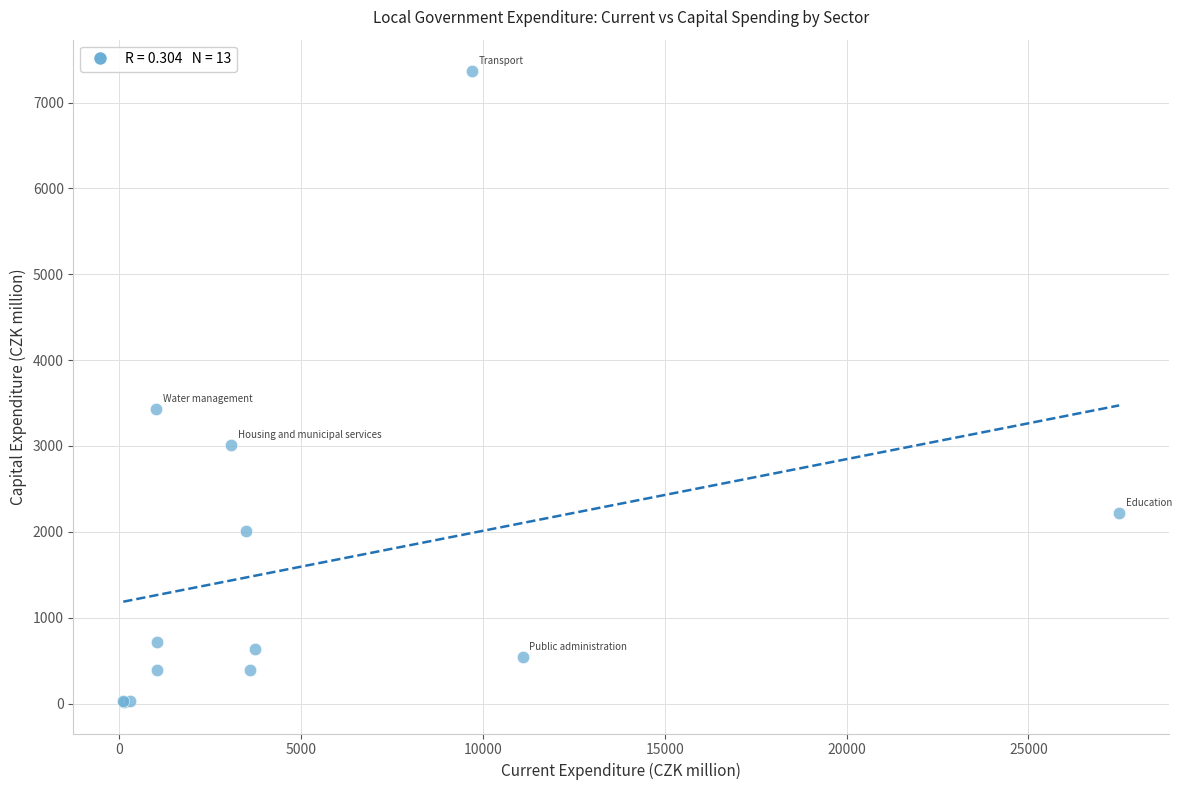

What Y value in the scatter plot is closest to 3692?

3428.5